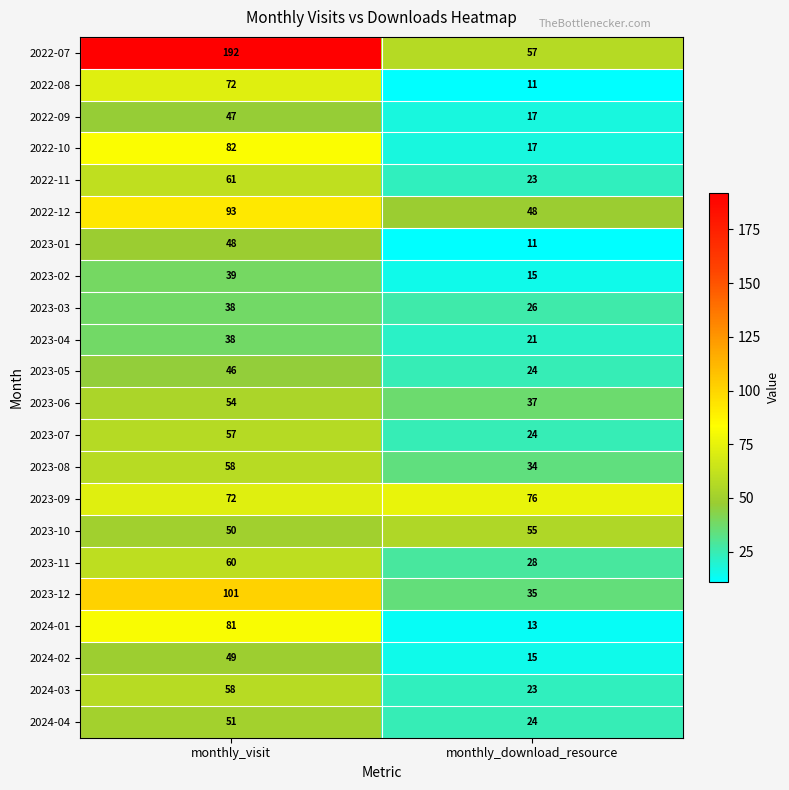

Count the number of categories in the chart.

2